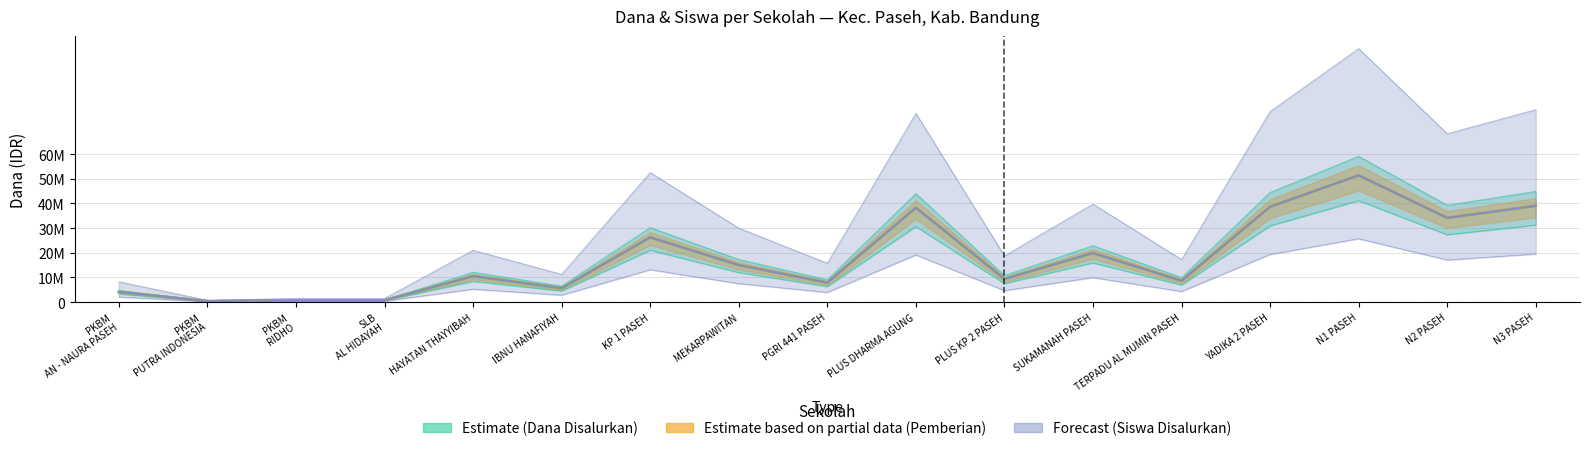

Rank the series by their maximum value, from lowest to highest.

Estimate based on partial data (Pemberian), Estimate (Dana Disalurkan), Forecast (Siswa Disalurkan)